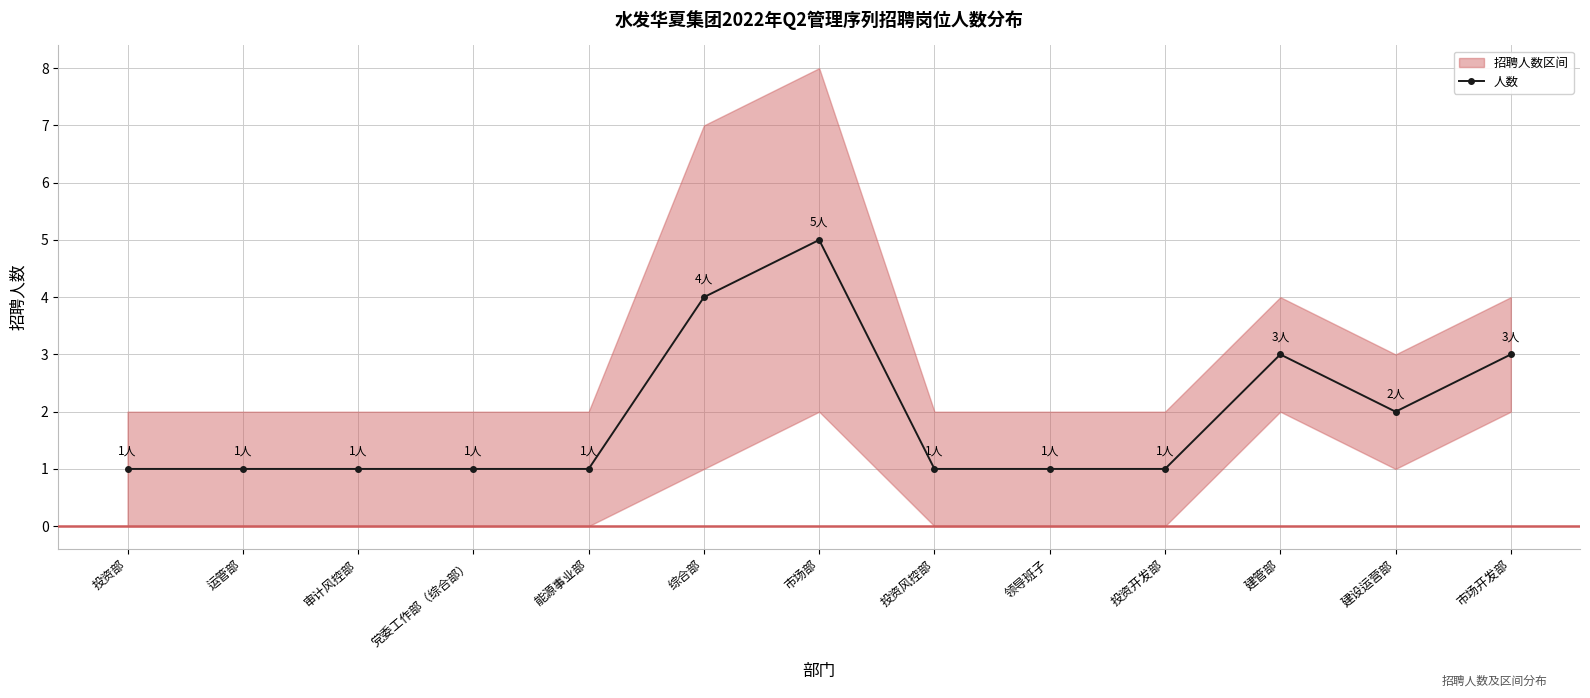

At which label is the value closest to 3?

建管部